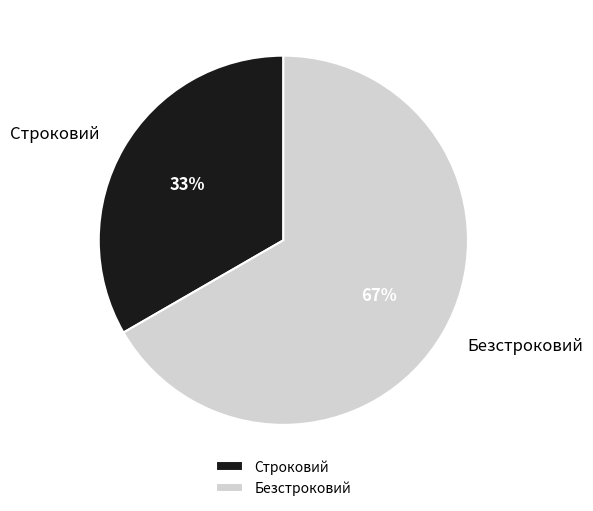

Rank the categories by value from highest to lowest.

Безстроковий, Строковий